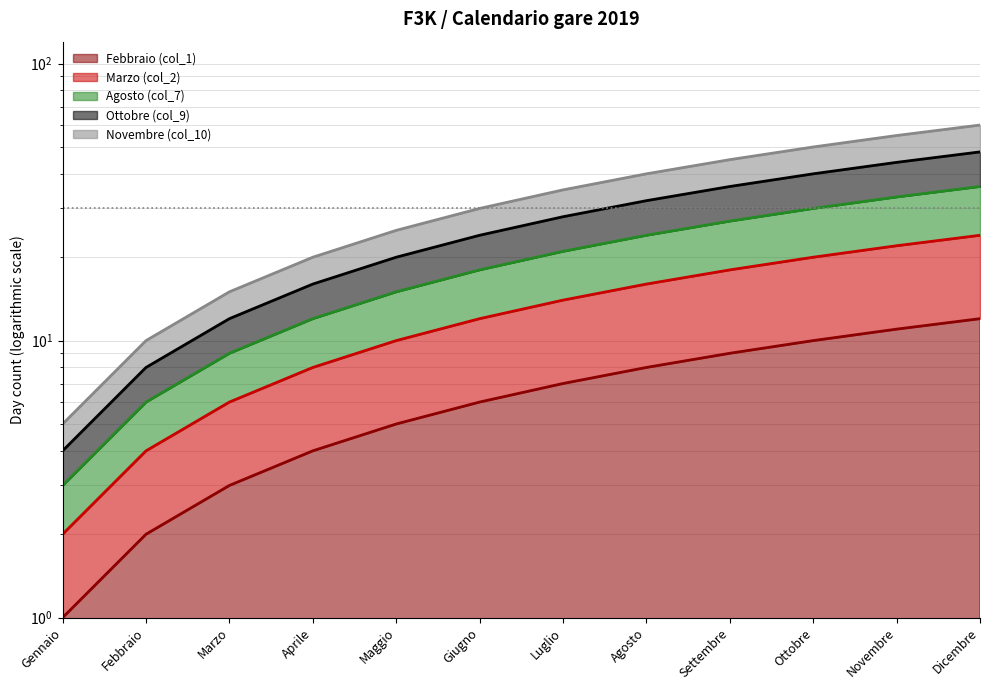

What is the difference between the Agosto (col_7) values at Luglio and Novembre?

12